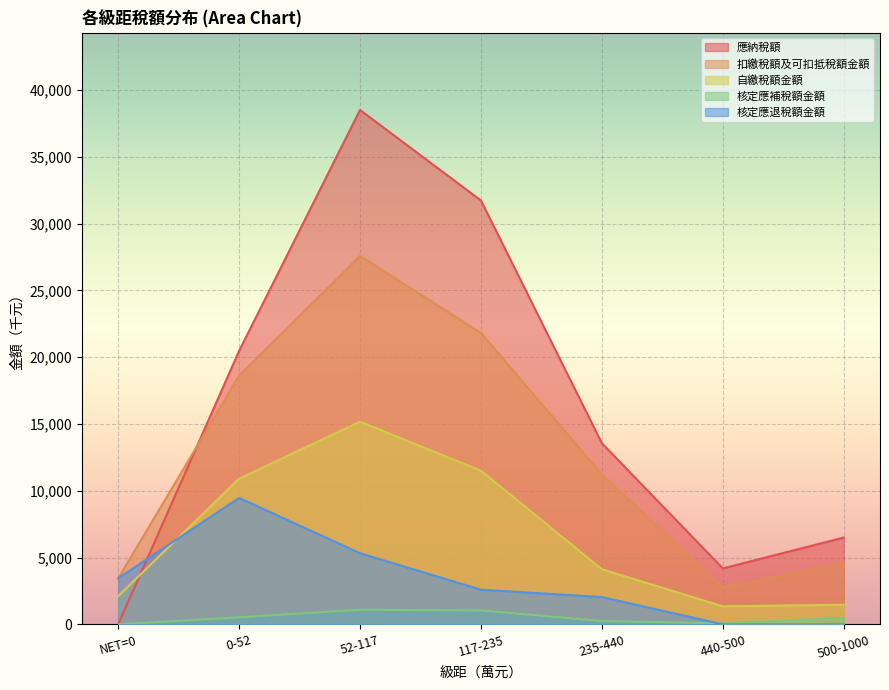

What is the average value of the 自繳稅額金額 series?

6662